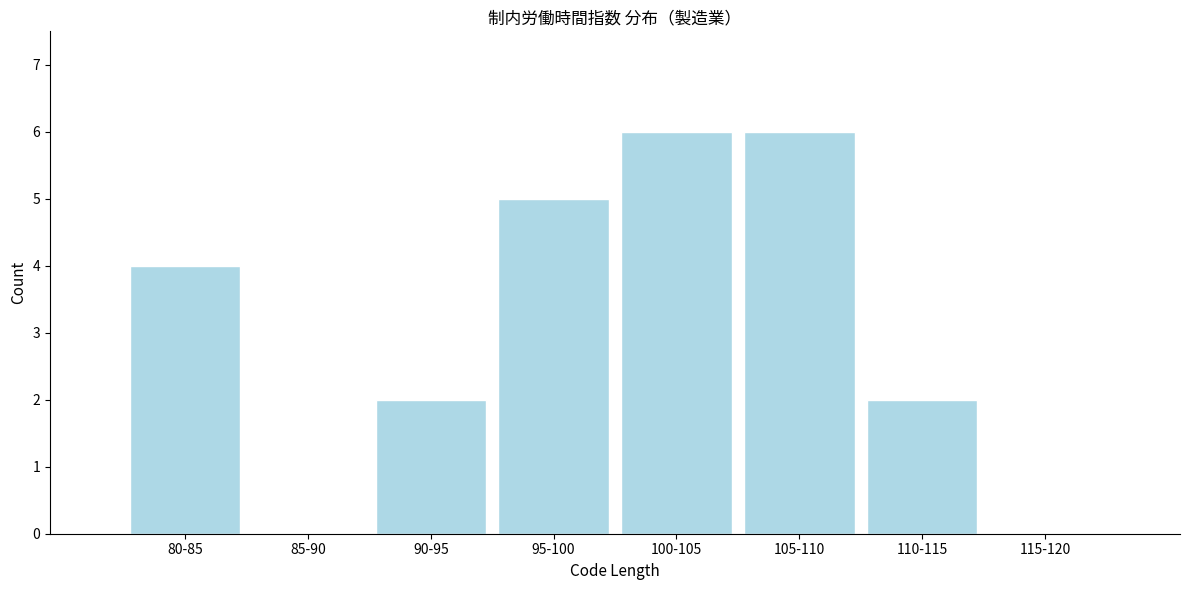

Reading left to right, transcribe all the data shown in this chart.

80-85=4	85-90=0	90-95=2	95-100=5	100-105=6	105-110=6	110-115=2	115-120=0